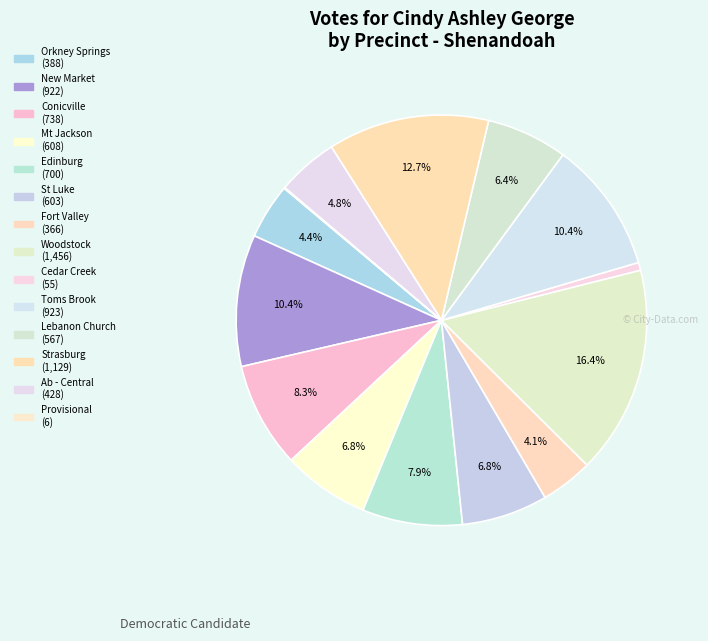

Rank the categories by value from lowest to highest.

Provisional, Cedar Creek, Fort Valley, Orkney Springs, Ab - Central, Lebanon Church, St Luke, Mt Jackson, Edinburg, Conicville, New Market, Toms Brook, Strasburg, Woodstock